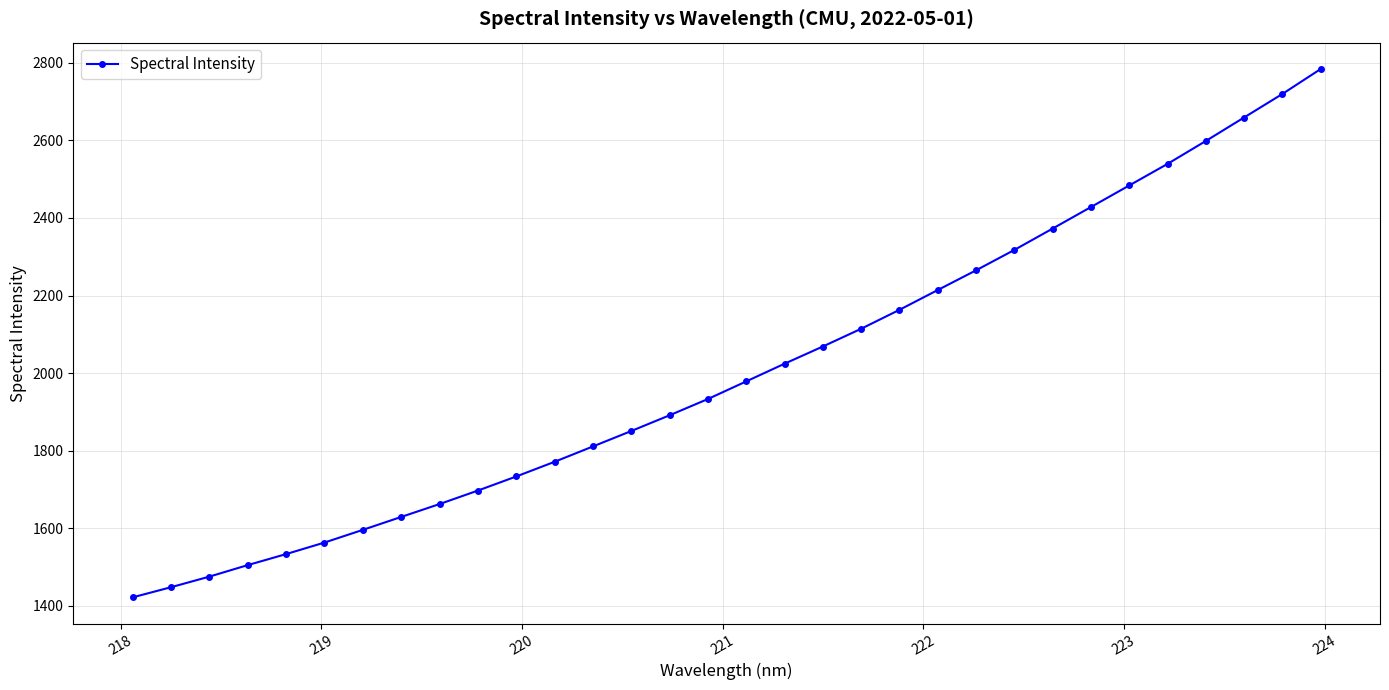

What is the smallest value displayed?

1421.6